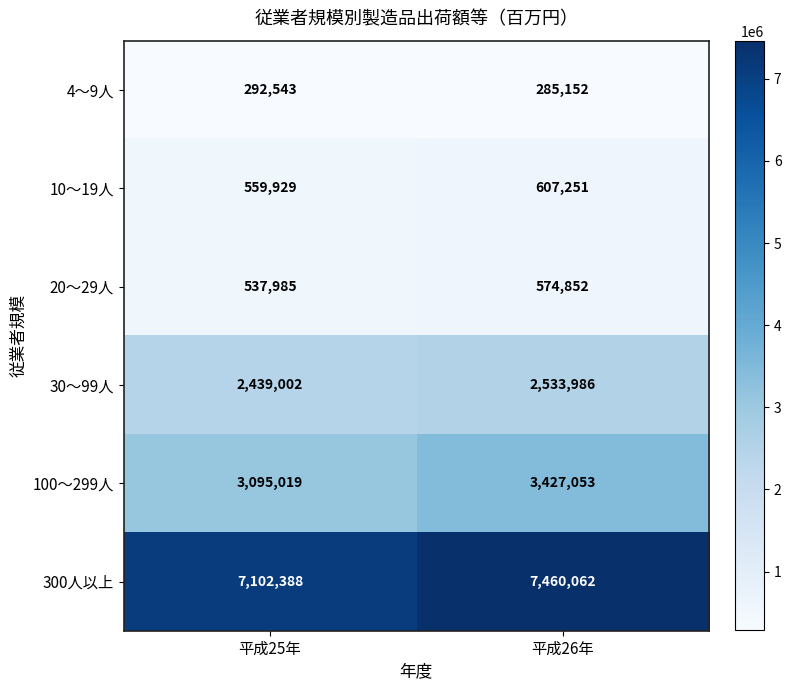

Which series has the largest total across all categories?

300人以上